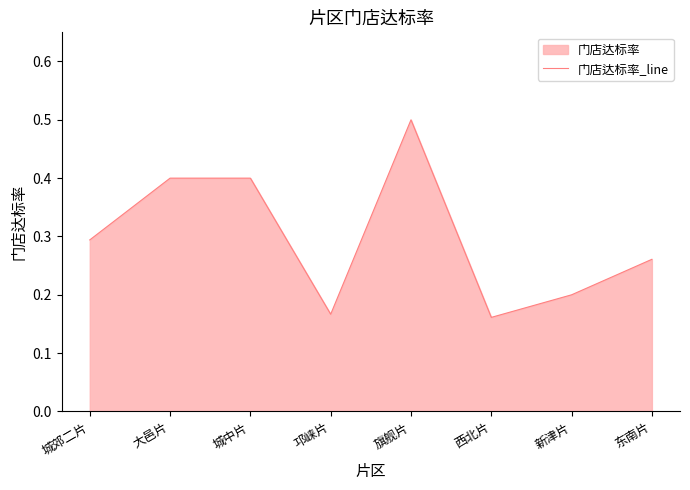

Is it true that the value at 邛崃片 is 0.1?

False